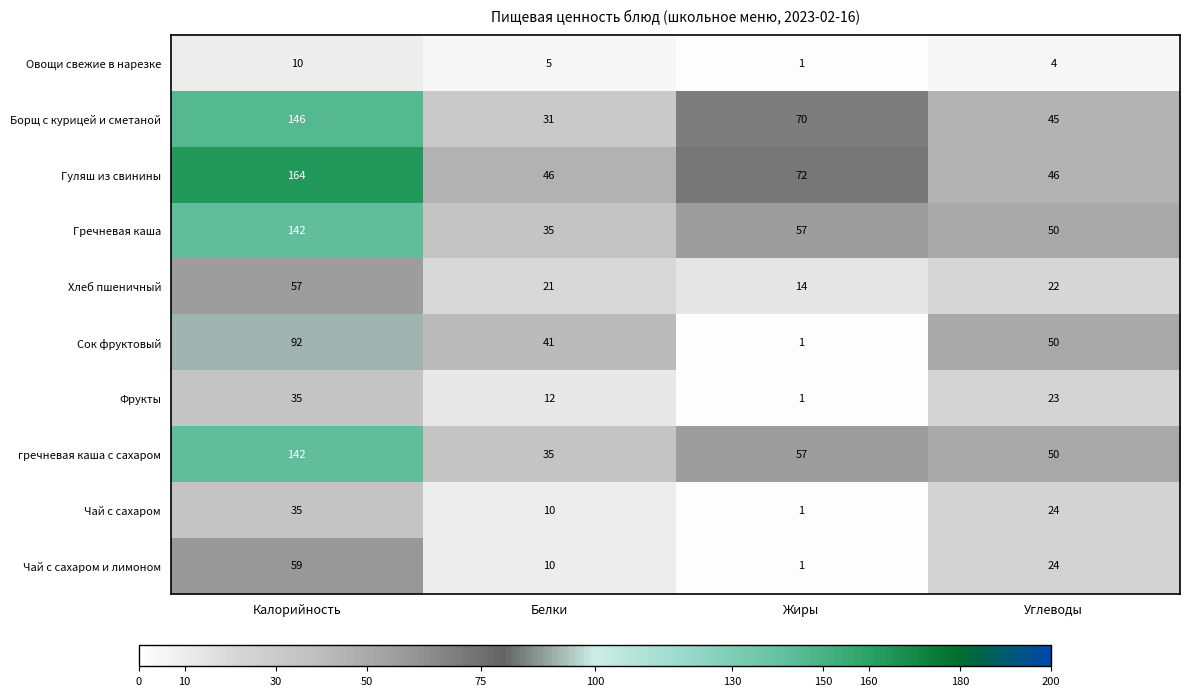

Where is Гречневая каша nearest to the value 88?

Жиры